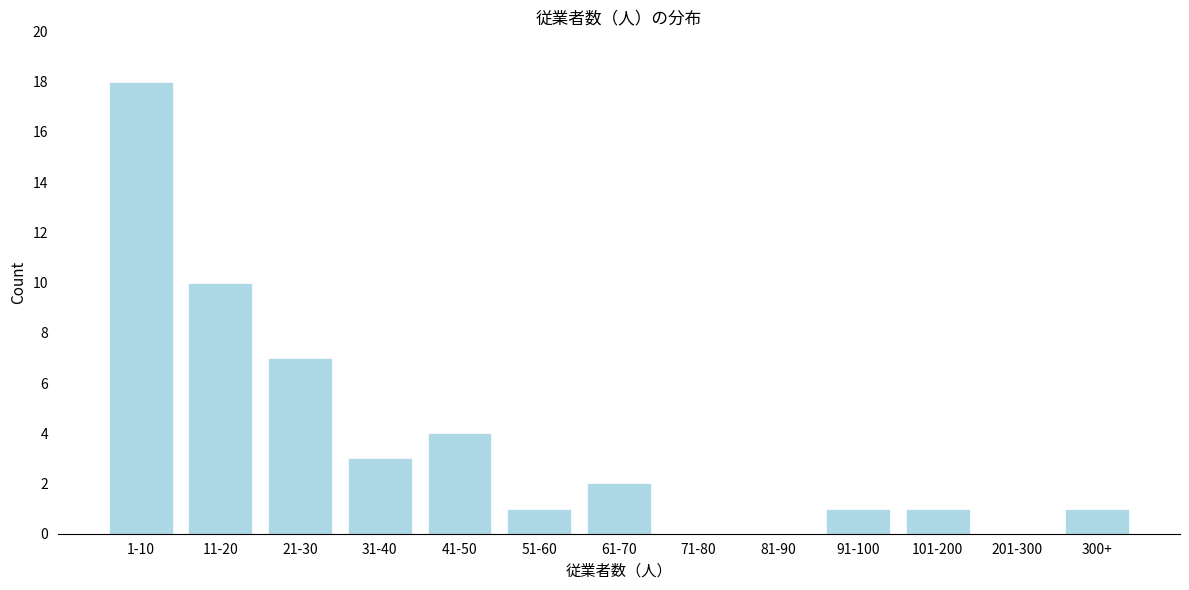

Reading right to left, extract all data points from this chart.

300+=1	201-300=0	101-200=1	91-100=1	81-90=0	71-80=0	61-70=2	51-60=1	41-50=4	31-40=3	21-30=7	11-20=10	1-10=18